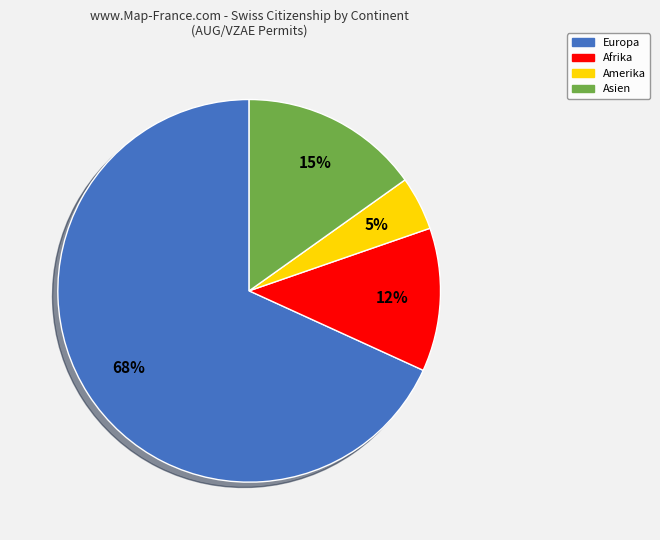

Does Amerika account for over 50% of the chart?

No